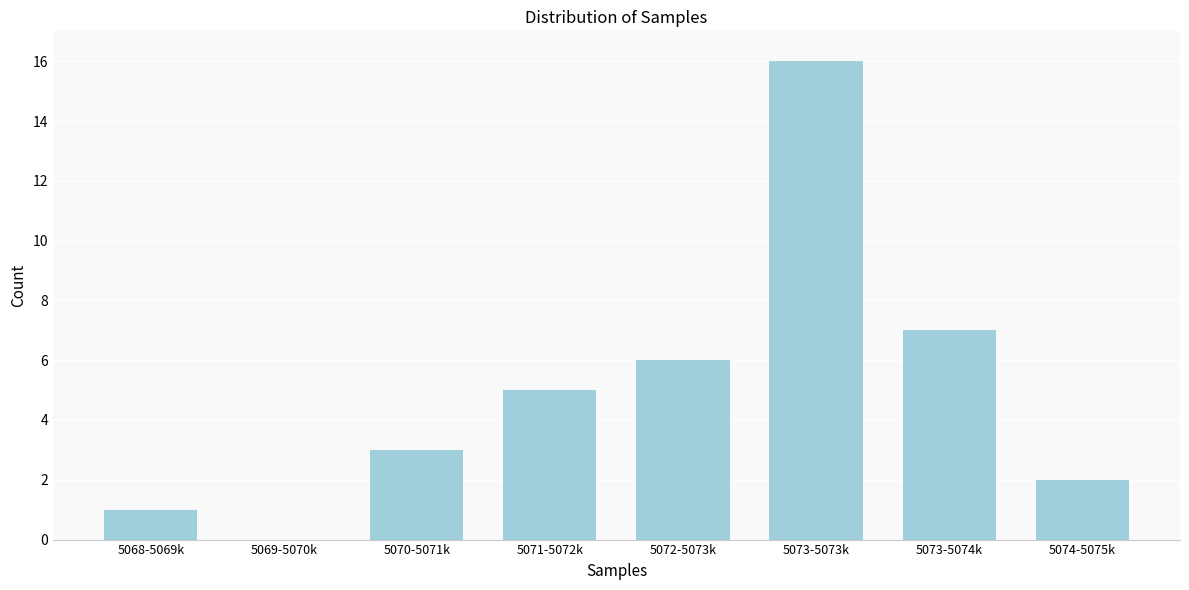

Reading left to right, transcribe all the data shown in this chart.

5068-5069k=1	5069-5070k=0	5070-5071k=3	5071-5072k=5	5072-5073k=6	5073-5073k=16	5073-5074k=7	5074-5075k=2